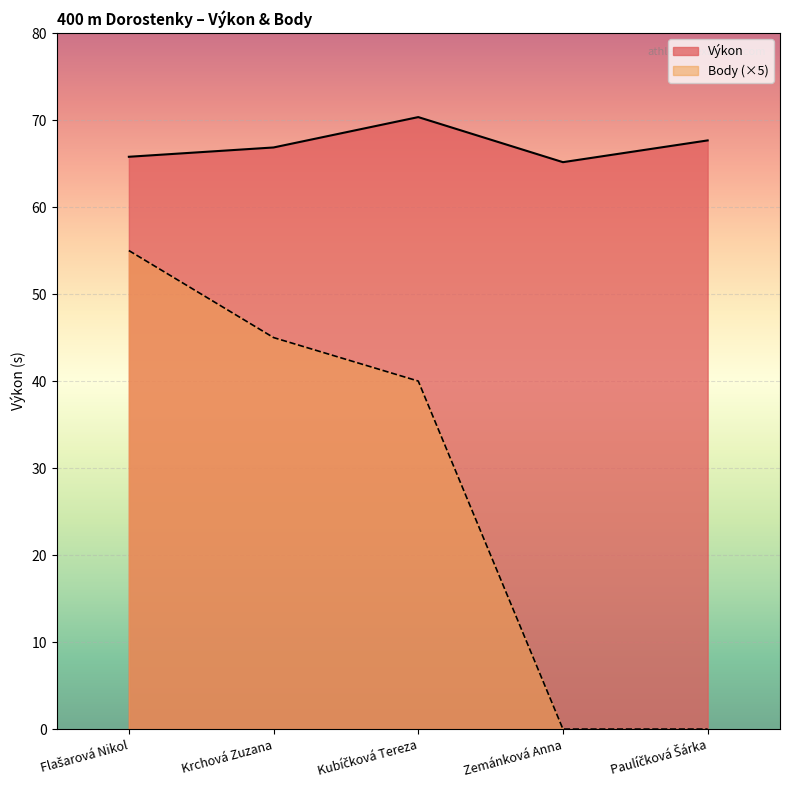

The Výkon series shows 70.3 at Kubíčková Tereza. True or false?

True